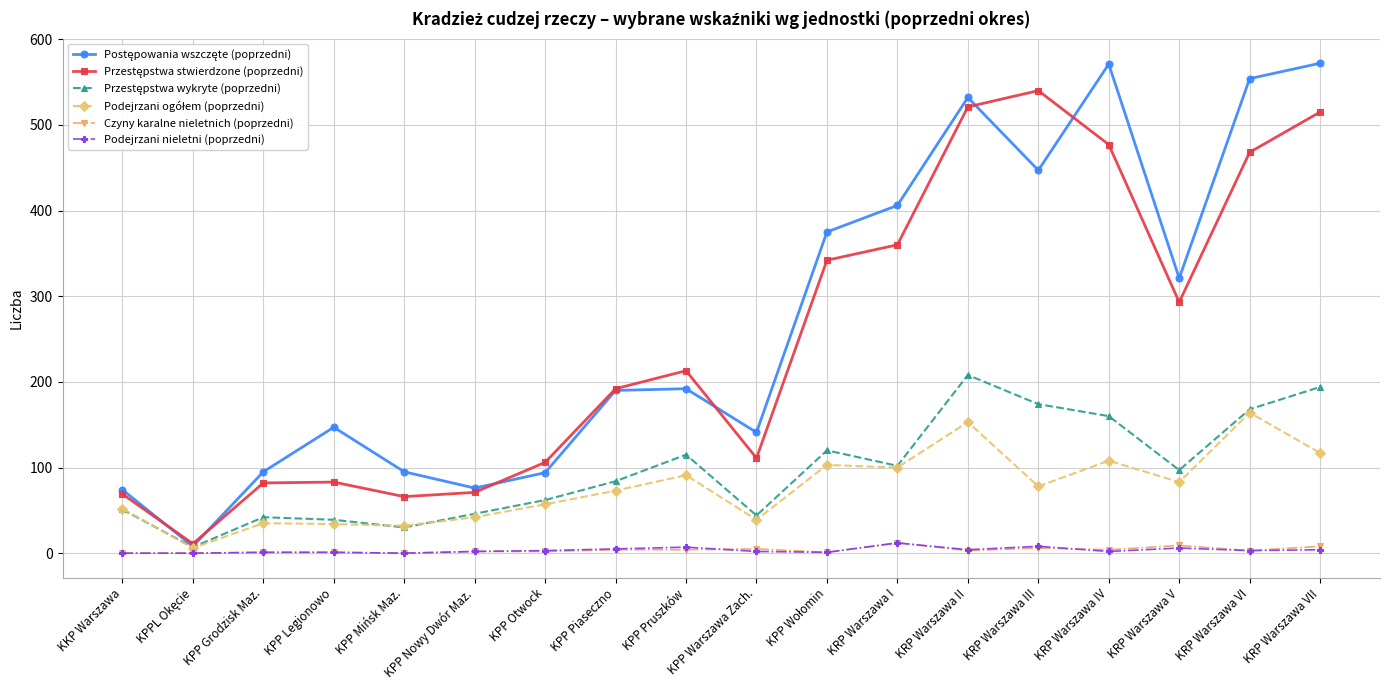

True or false: Podejrzani nieletni (poprzedni) has more than 1 points higher than both neighbors.

True